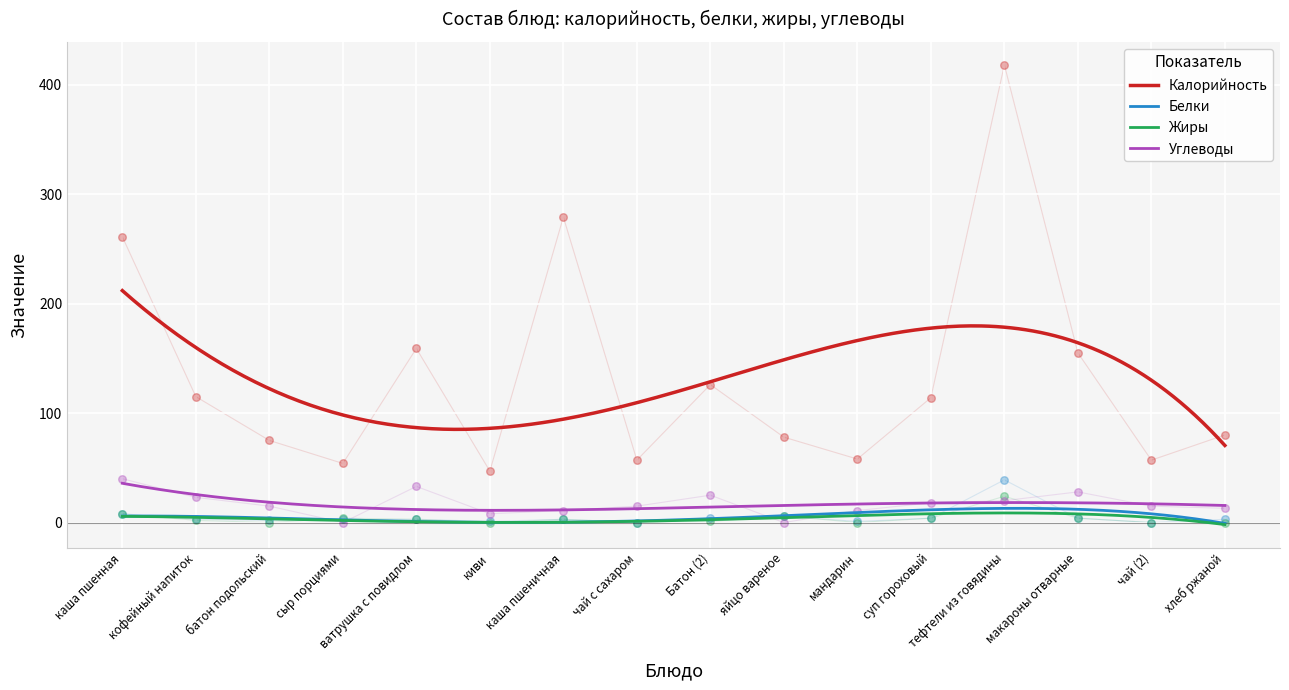

What is the total value across all series at Батон (2)?

156